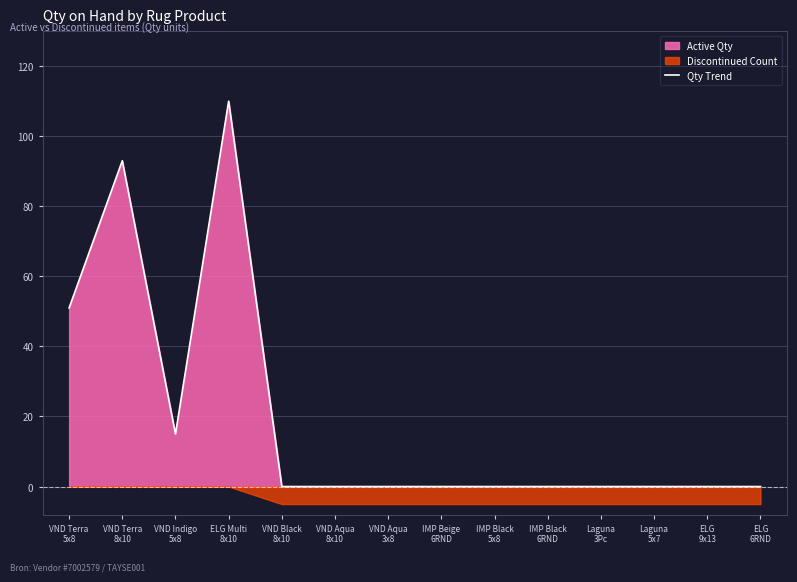

At which label is the value closest to 55?

VND Terra
5x8